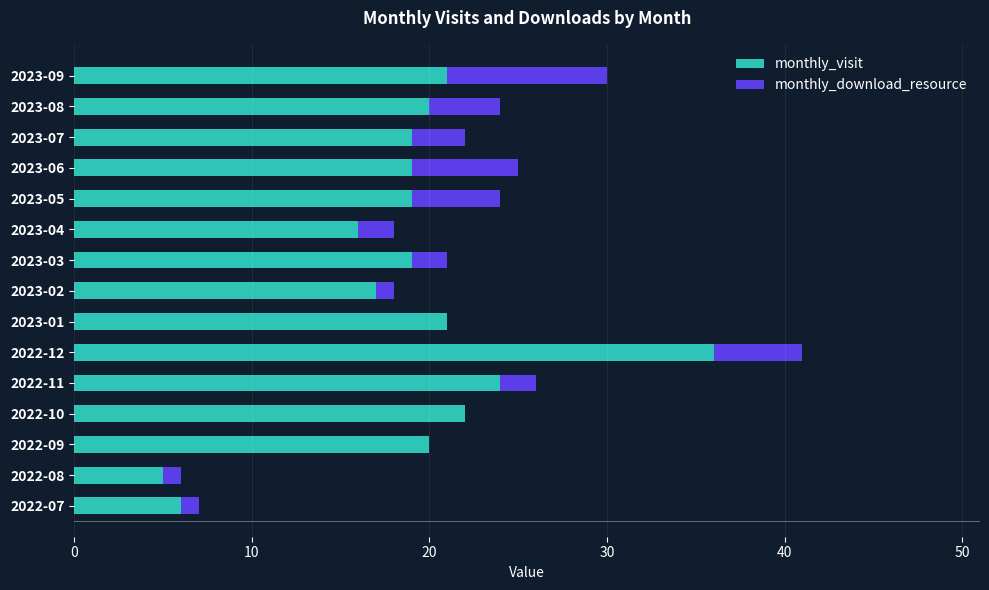

What is the maximum value for monthly_visit?

36